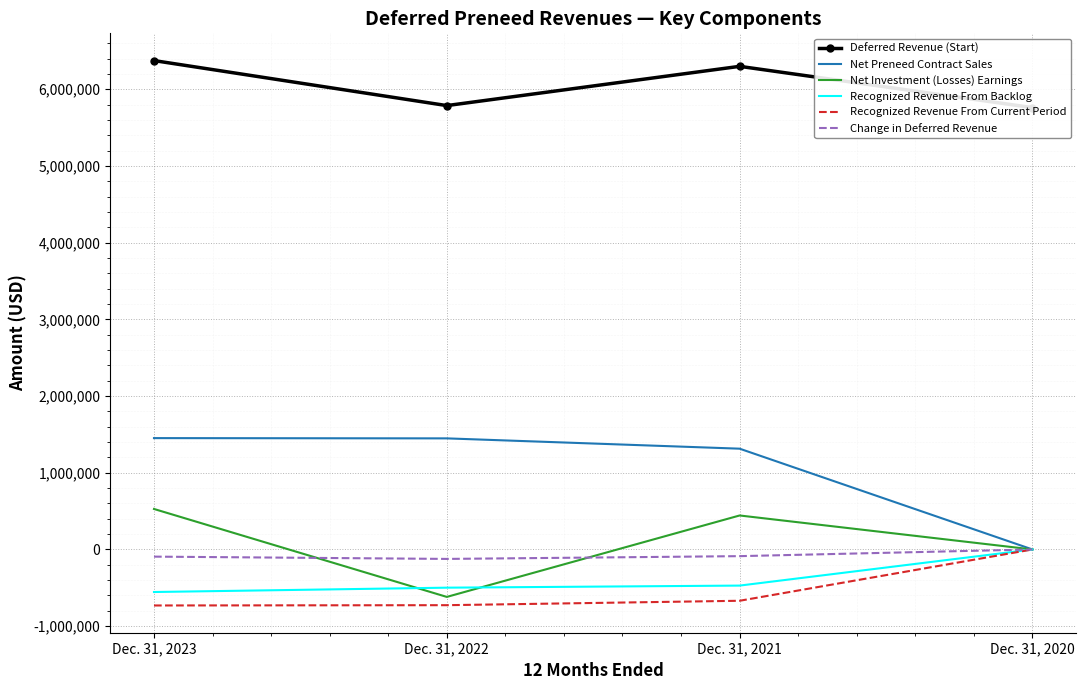

Which category has the highest value across all series?

Dec. 31, 2023